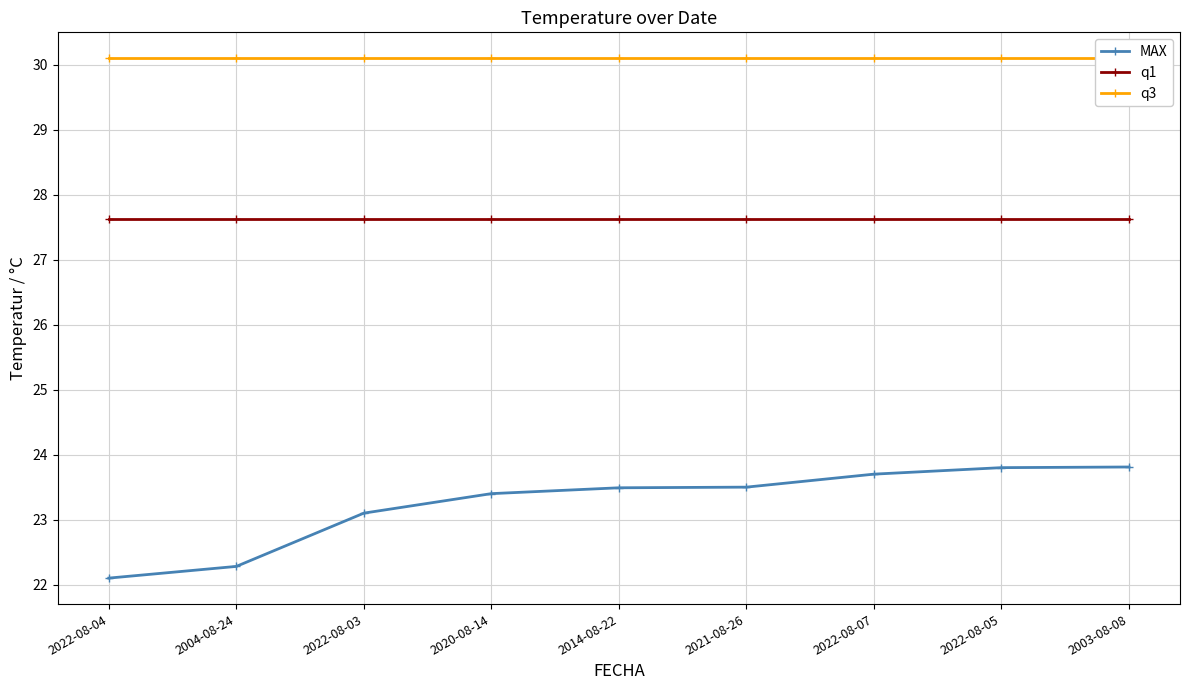

Rank the series at 2020-08-14 from lowest to highest value.

MAX, q1, q3